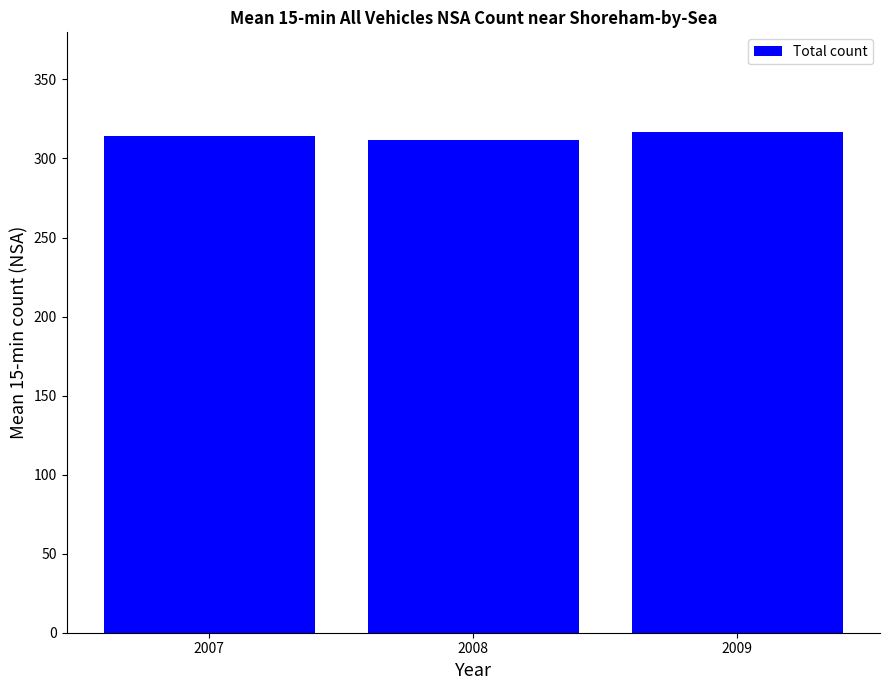

What is the maximum value shown in the chart?

316.5